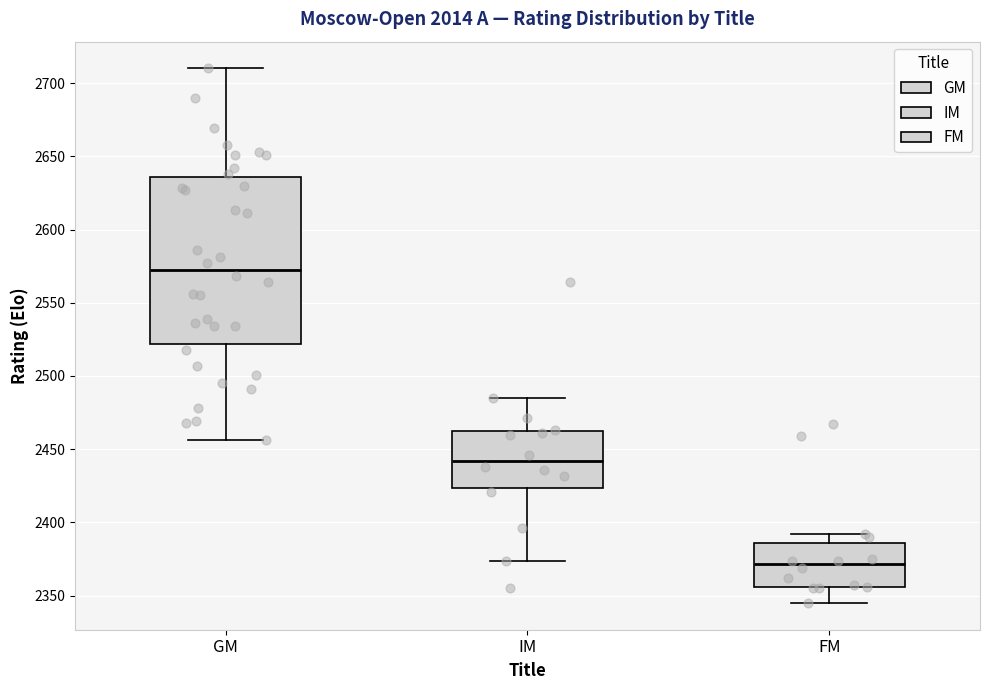

Where does the upper whisker of the box for FM end on the y-axis? The values are not printed on the chart, so give them approximately, as read against the axis.

2390